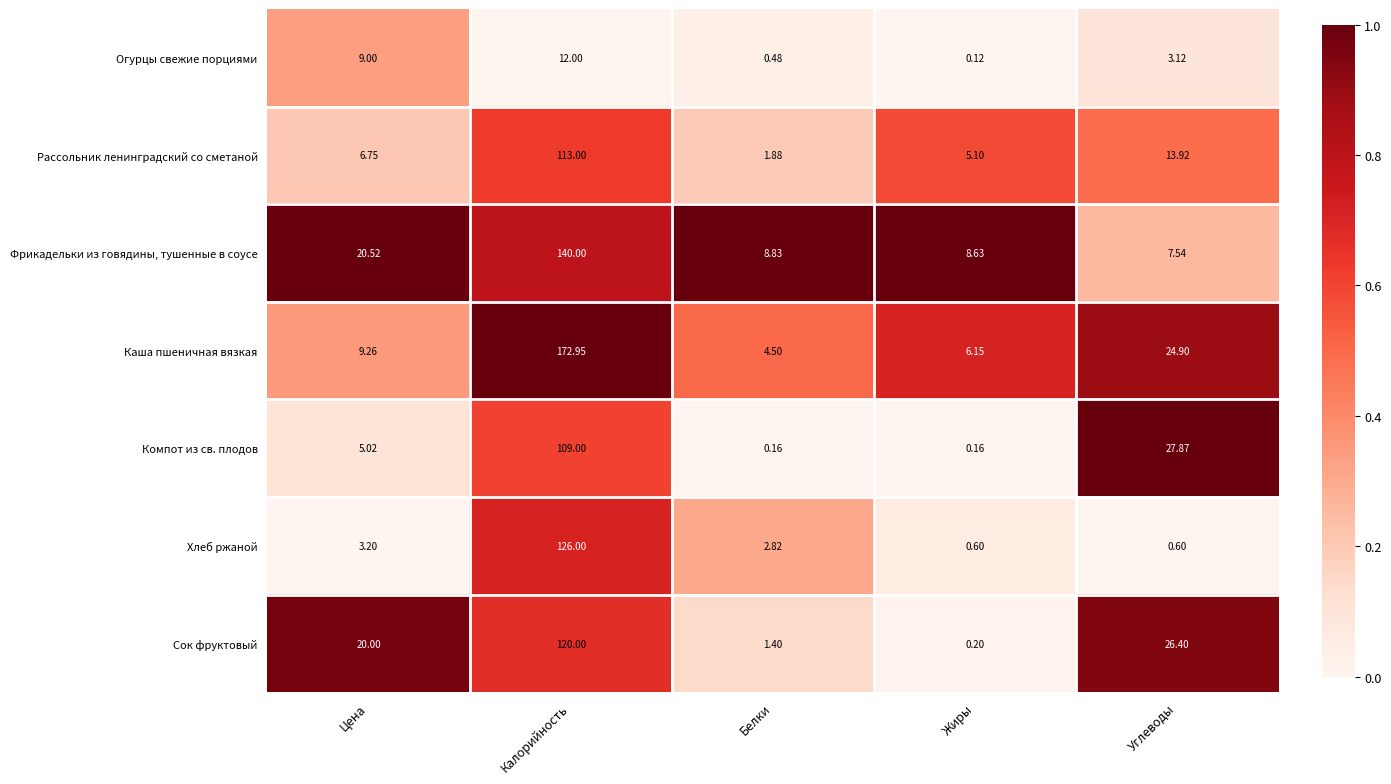

Which series changed the most between Калорийность and Белки?

Каша пшеничная вязкая